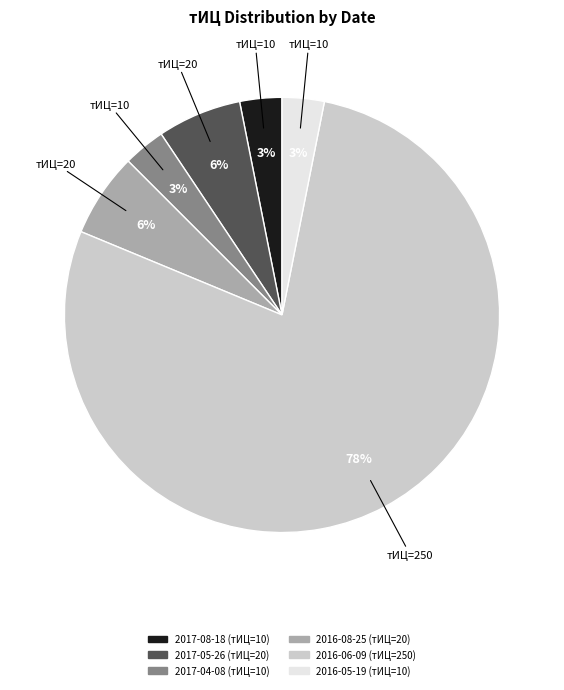

How many slices are in this pie chart?

6